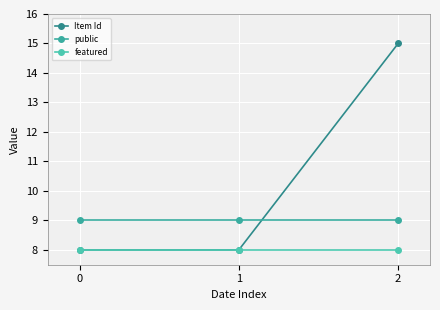

Does the chart have visible grid lines?

Yes